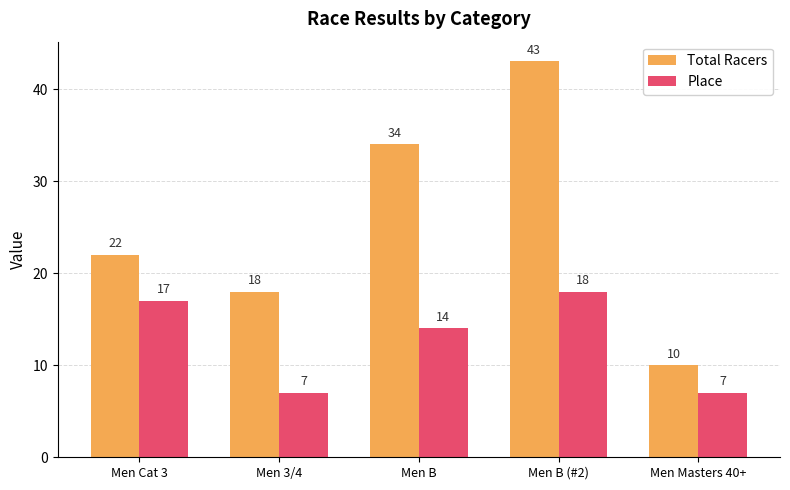

How many bars are there in each group?

2